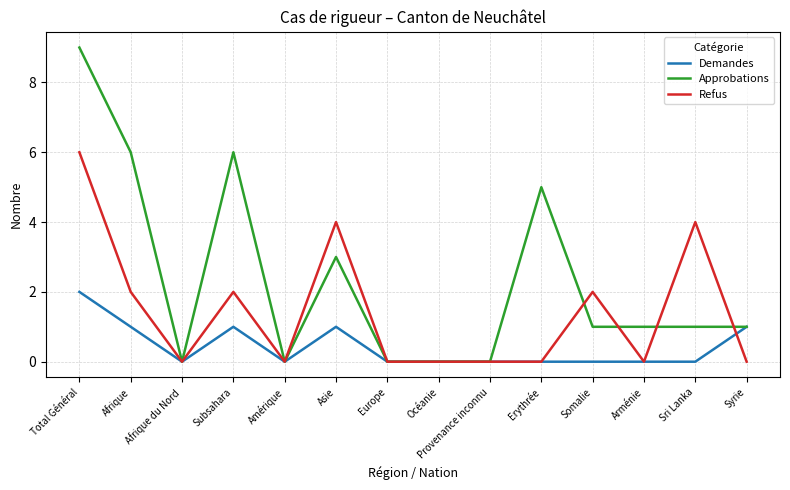

At which category does the chart reach its peak across all series?

Total Général